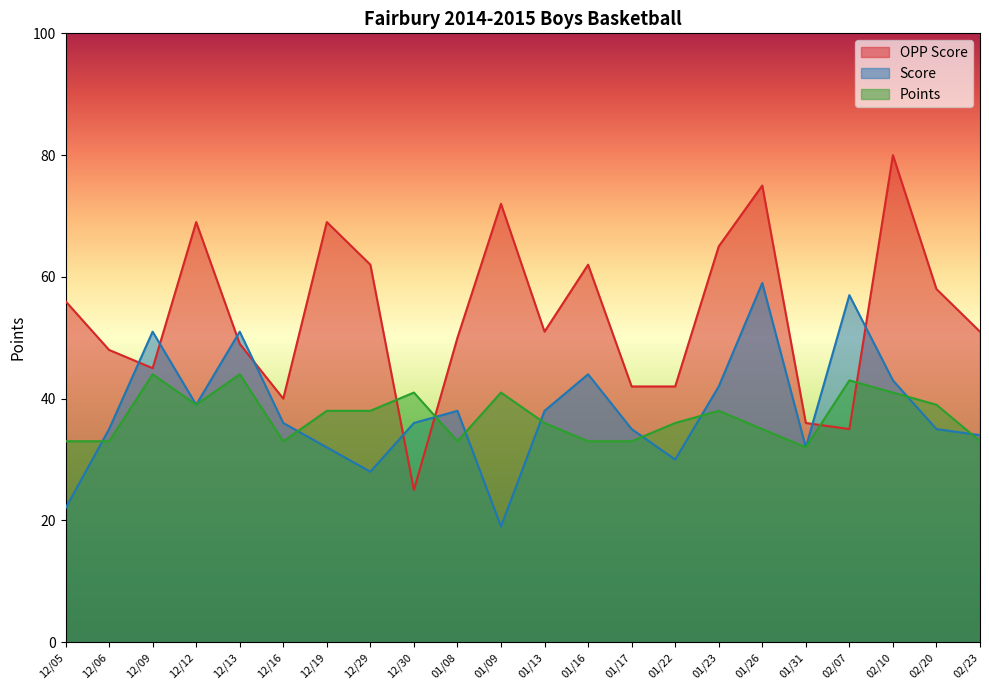

In OPP Score, how many points are higher than both neighbors (excluding endpoints)?

6